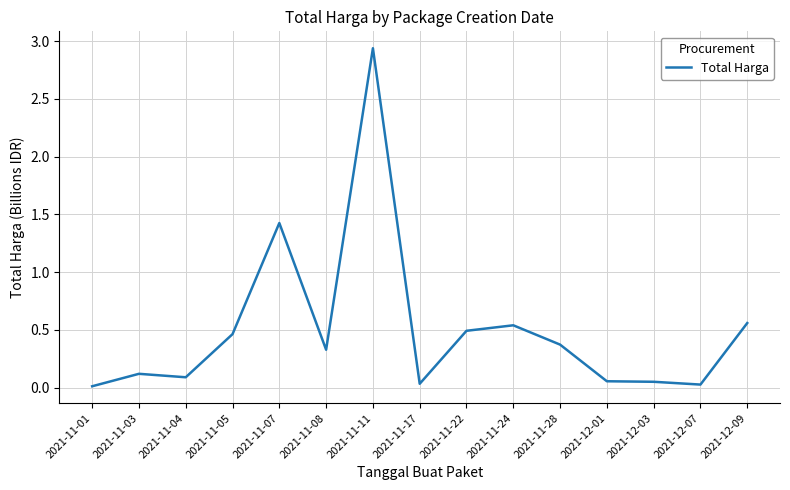

The chart shows a value of 0.8 at 2021-12-09. True or false?

False